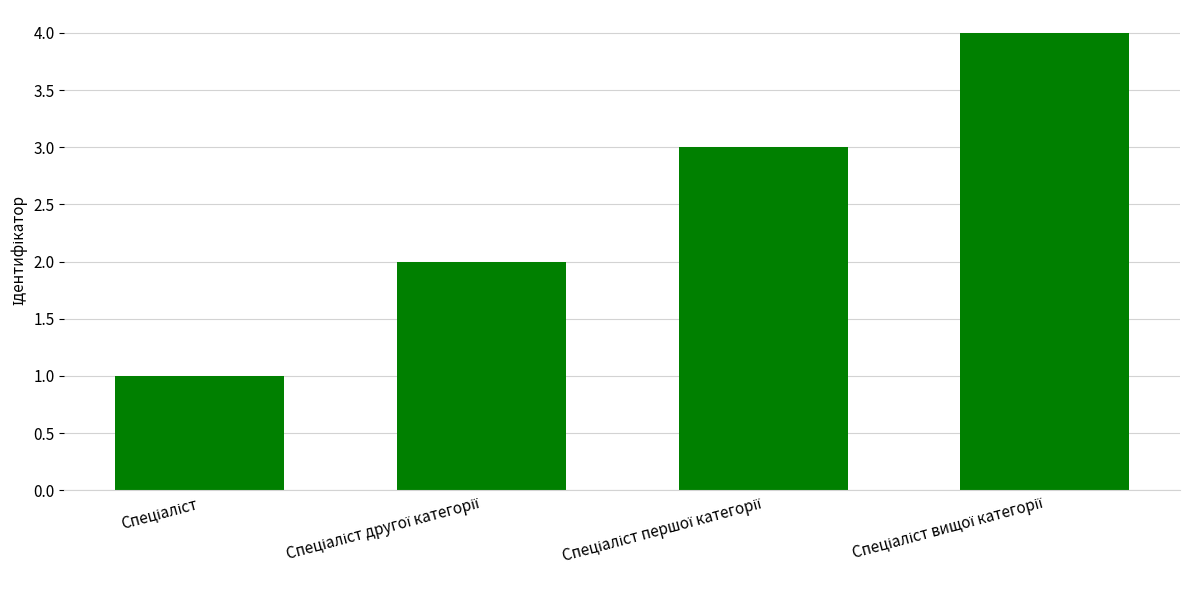

Are the bars horizontal?

No